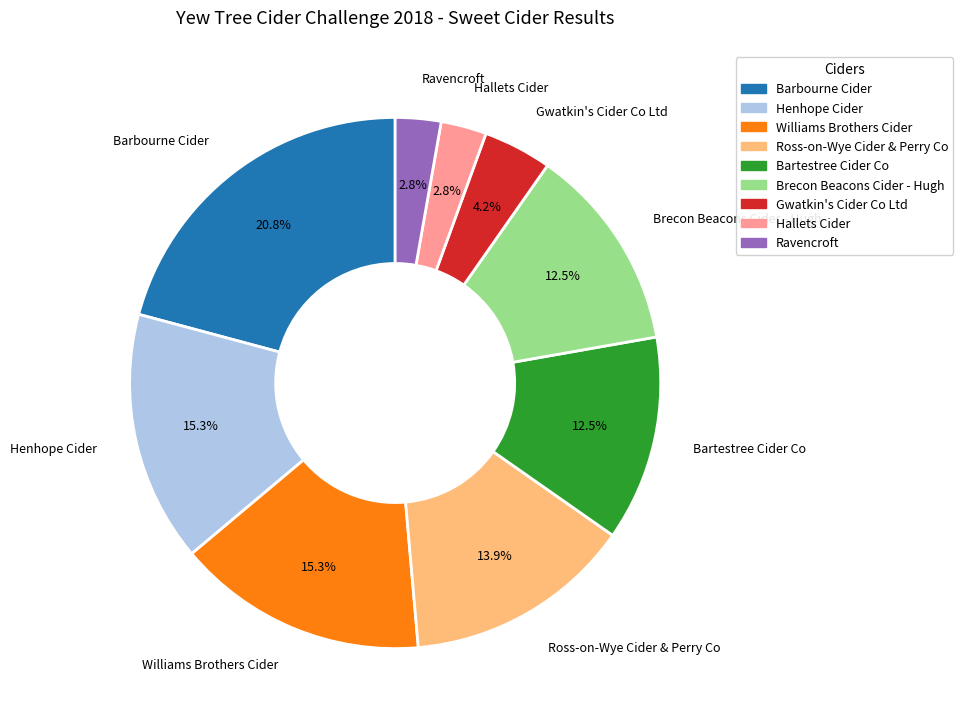

Does Hallets Cider account for over 50% of the chart?

No